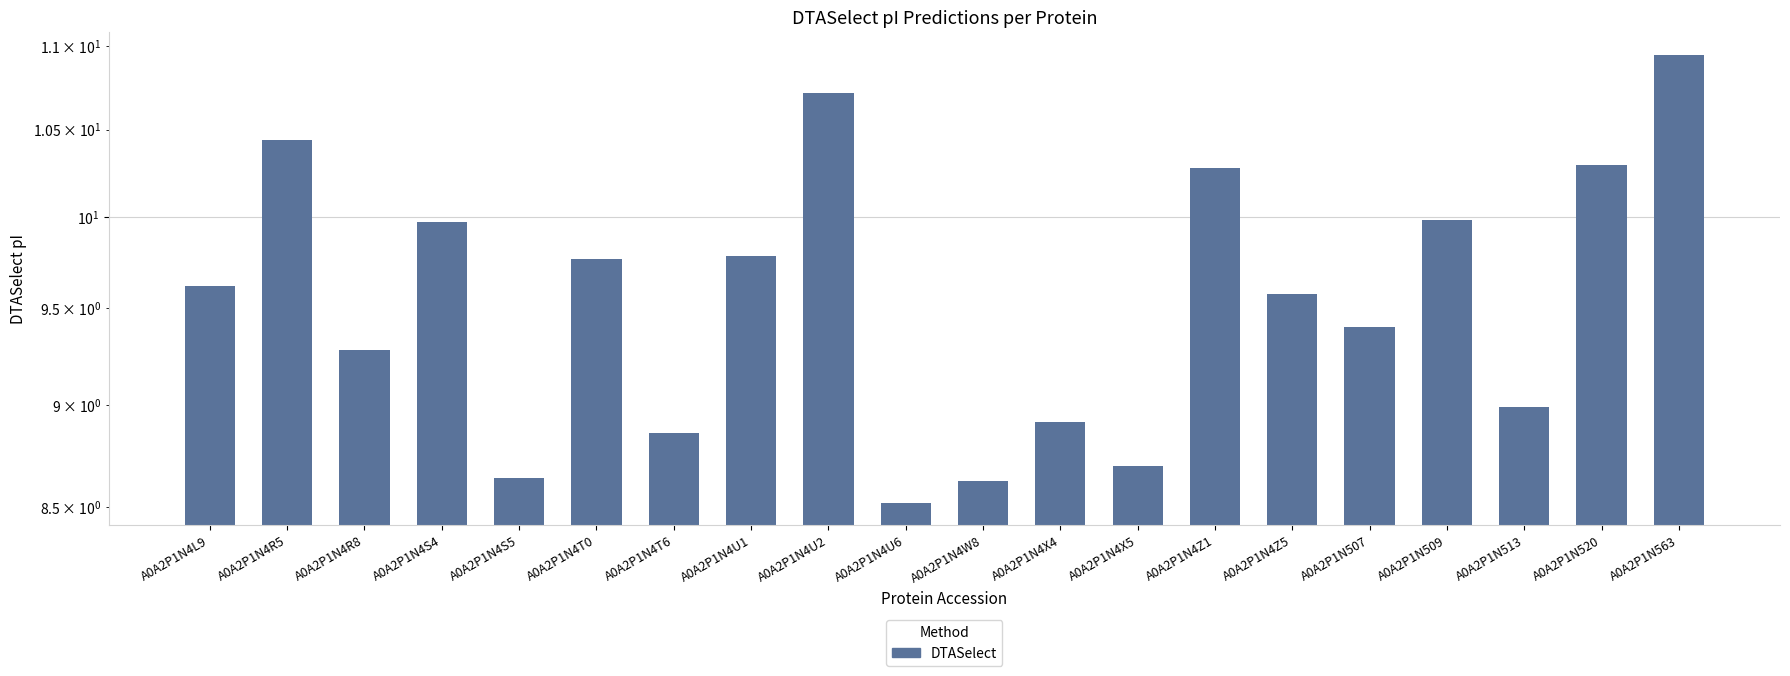

What is the sum of the values at A0A2P1N4Z1 and A0A2P1N4X4?

19.2